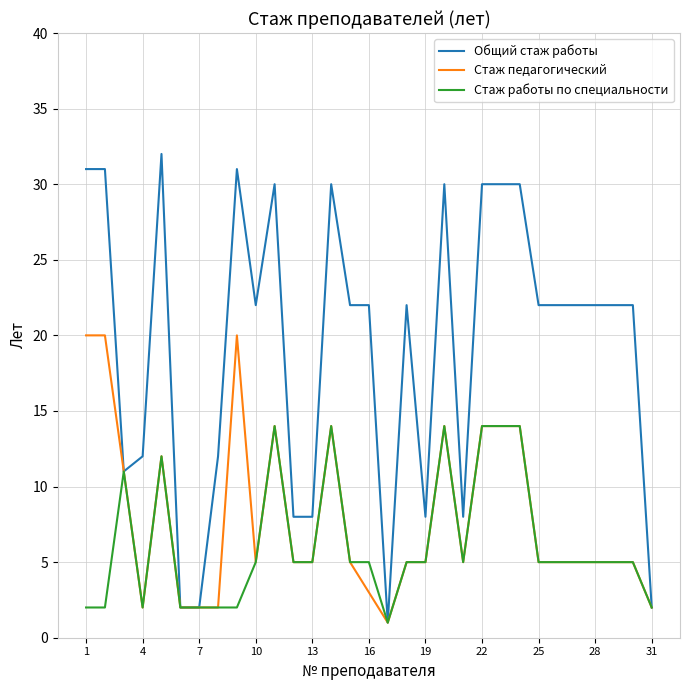

What is the highest value of the Стаж работы по специальности series?

14